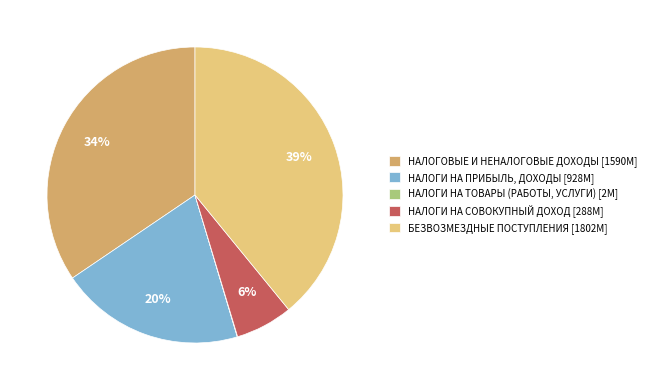

Is the sum of НАЛОГОВЫЕ И НЕНАЛОГОВЫЕ ДОХОДЫ [1590M] and НАЛОГИ НА ПРИБЫЛЬ, ДОХОДЫ [928M] greater than half?

Yes